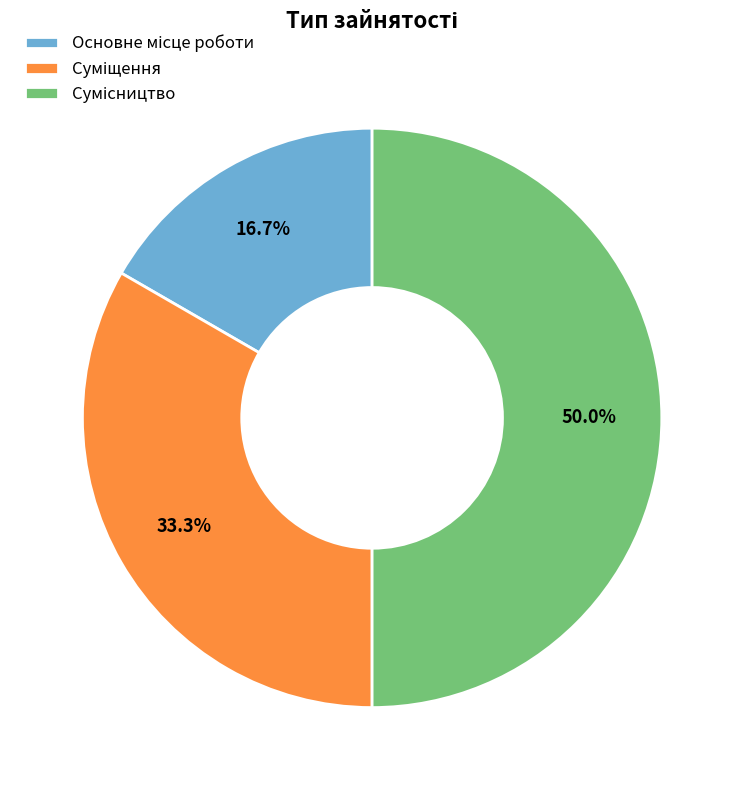

True or false: Основне місце роботи accounts for 11% of the total.

False